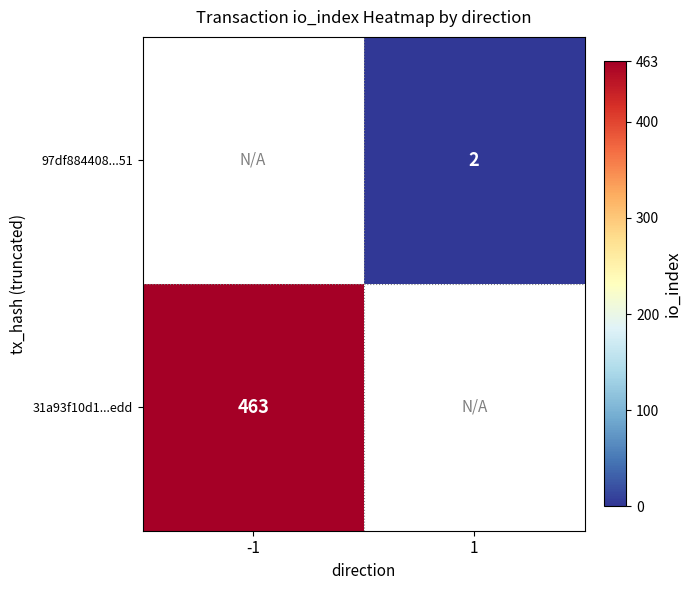

The 97df884408...51 series shows 2 at 1. True or false?

True